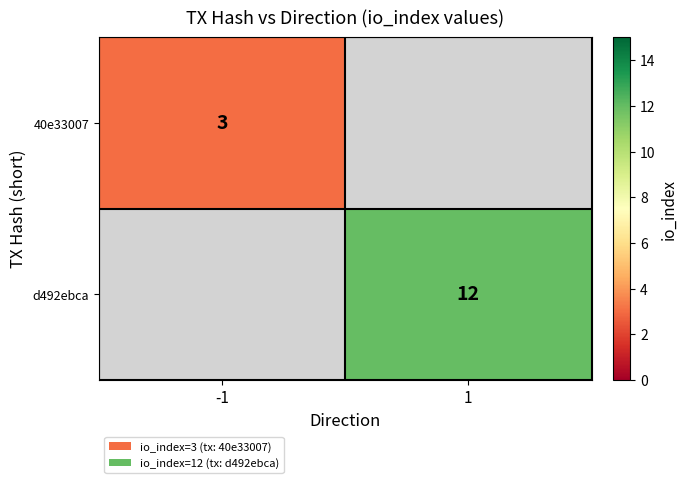

The value of 40e33007 at -1 is 5. True or false?

False